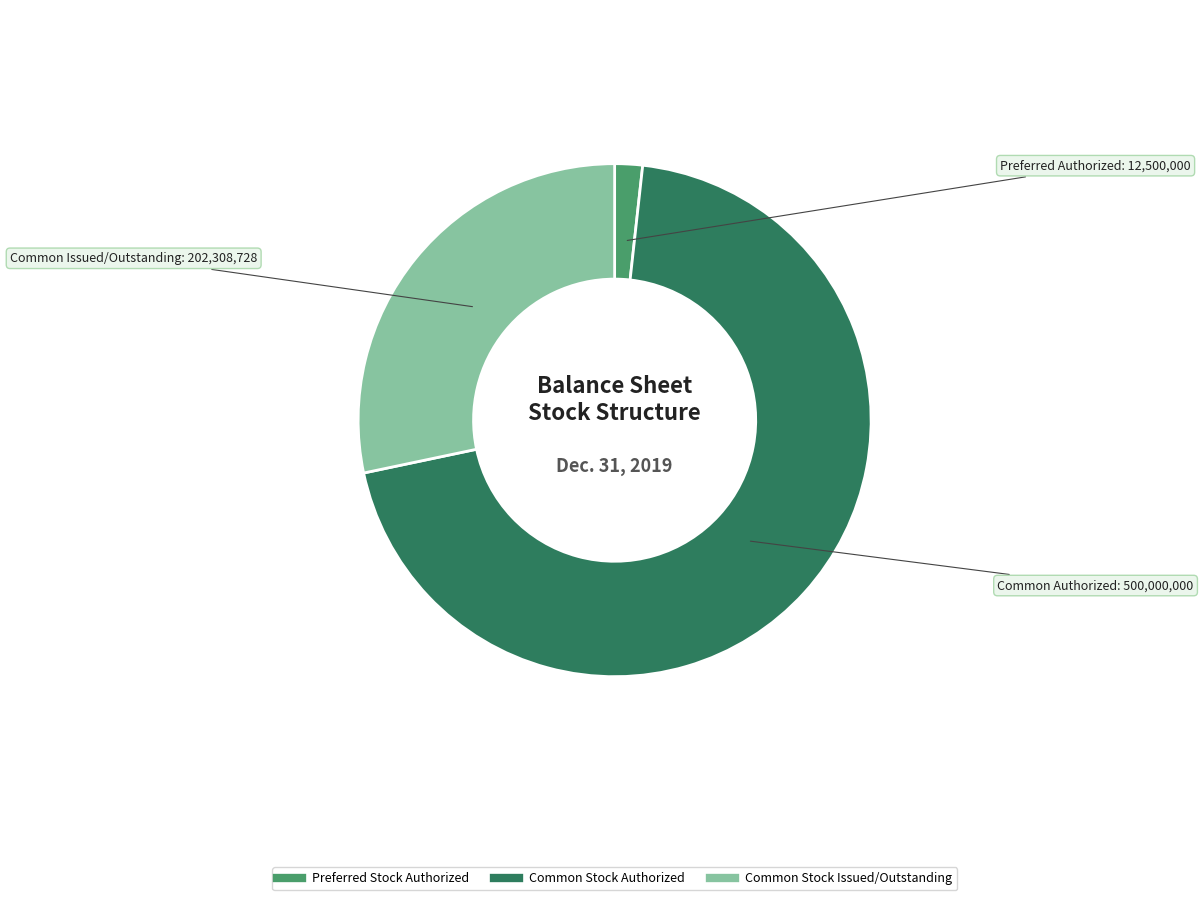

Is there any slice that represents more than half of the pie?

Yes